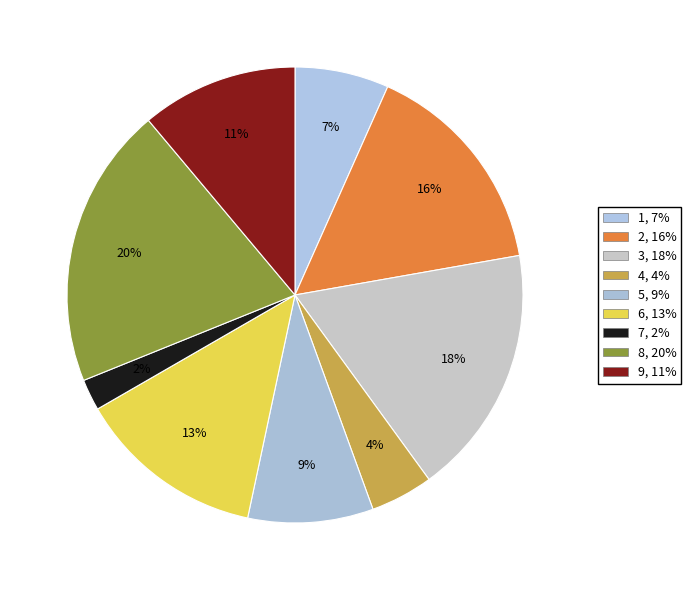

Is there any slice that represents more than half of the pie?

No